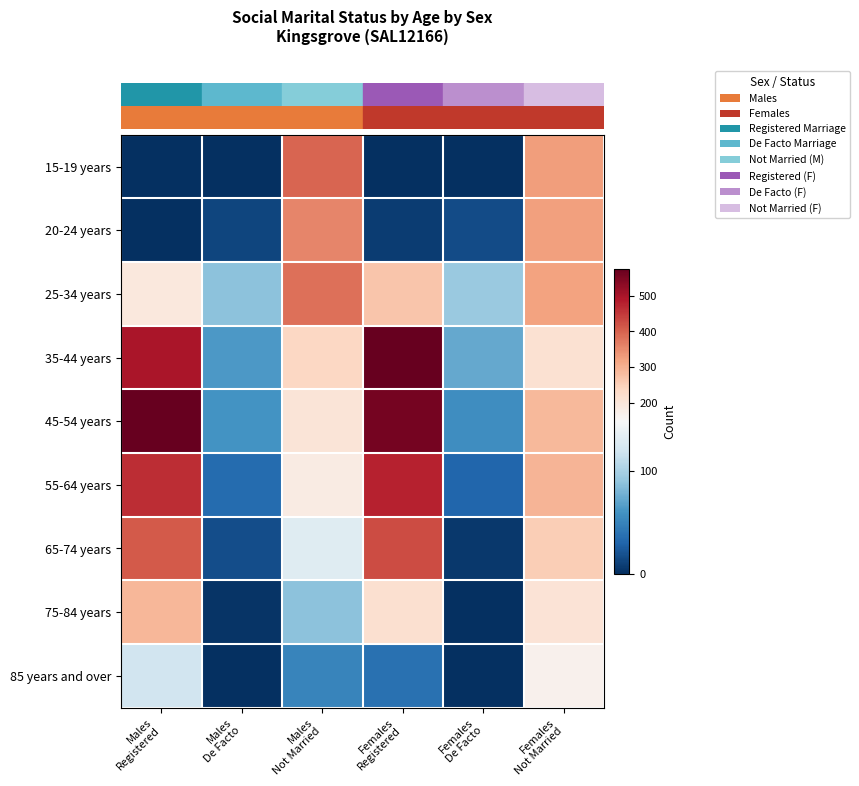

At which category does the chart reach its peak across all series?

Males
Registered